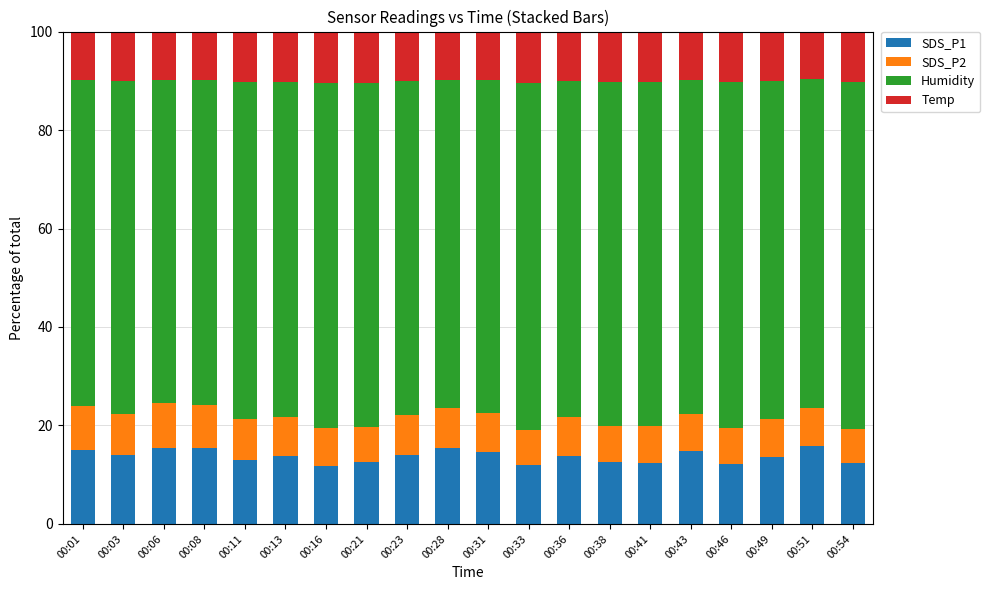

Does the chart contain any negative values?

No